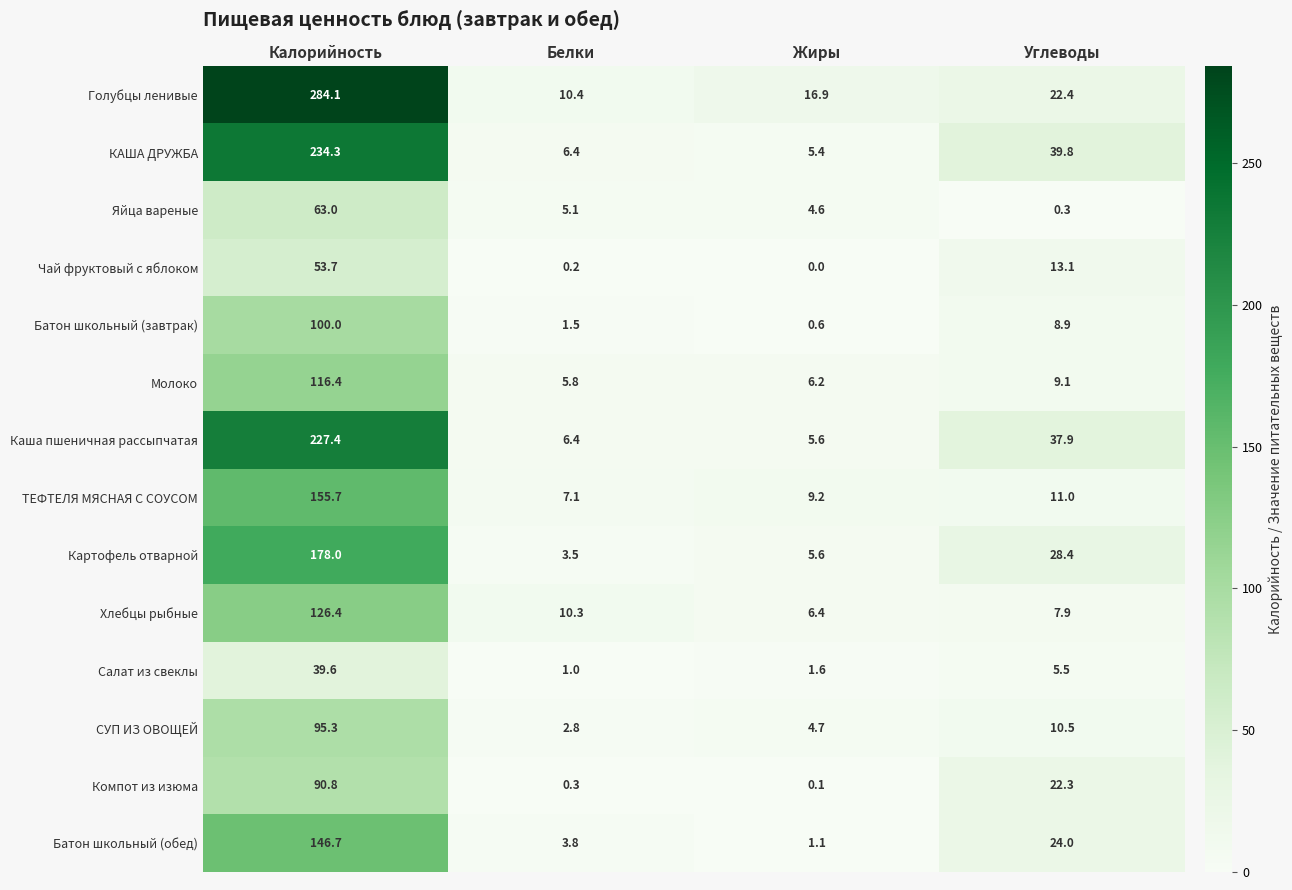

Rank the series by their maximum value, from lowest to highest.

Салат из свеклы, Чай фруктовый с яблоком, Яйца вареные, Компот из изюма, СУП ИЗ ОВОЩЕЙ, Батон школьный (завтрак), Молоко, Хлебцы рыбные, Батон школьный (обед), ТЕФТЕЛЯ МЯСНАЯ С СОУСОМ, Картофель отварной, Каша пшеничная рассыпчатая, КАША ДРУЖБА, Голубцы ленивые